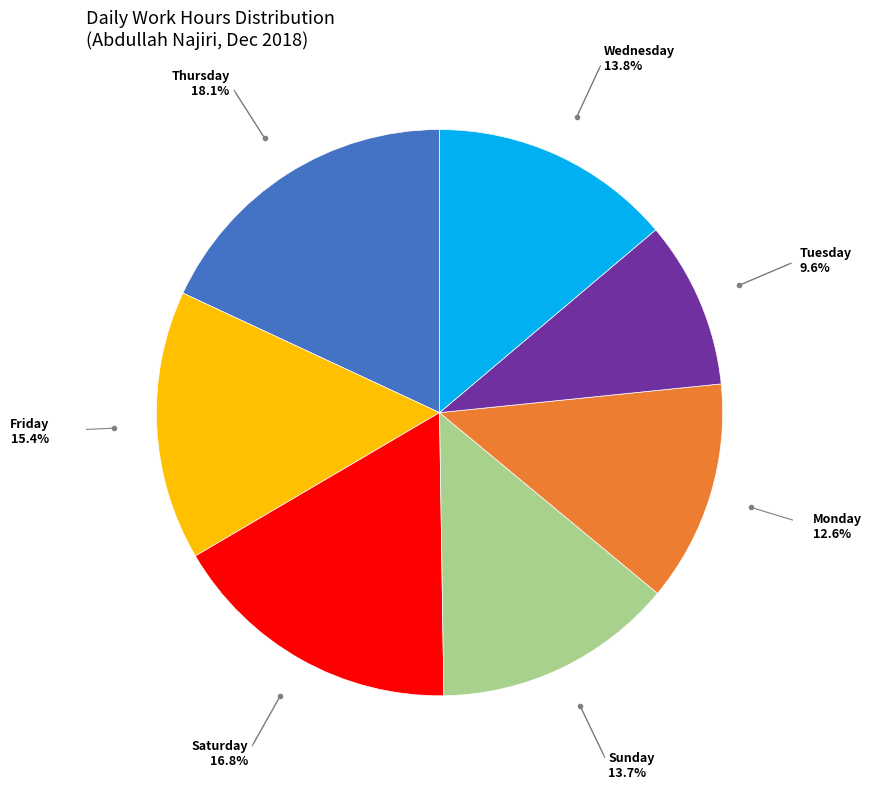

Is there any slice that represents more than half of the pie?

No